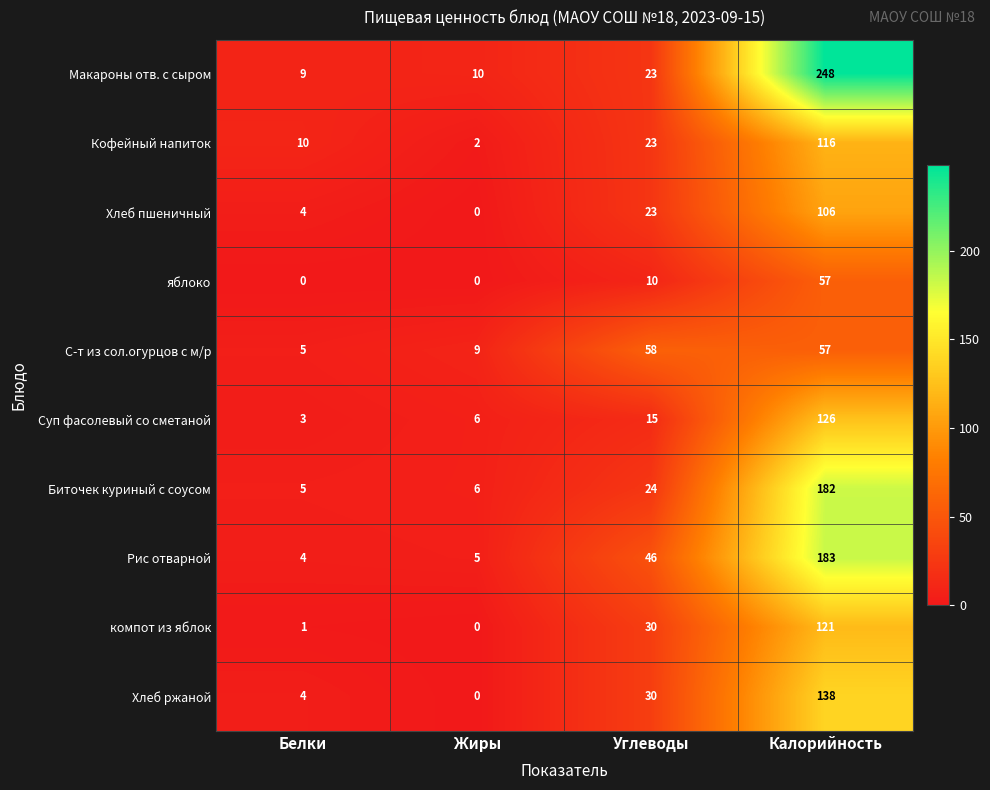

How many data points does each series have?

4